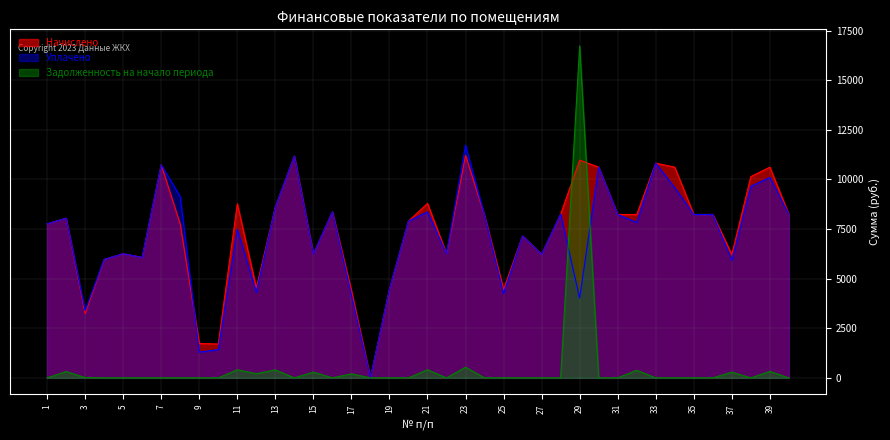

At 7, list the series in order from largest to smallest.

Начислено, Уплачено, Задолженность на начало периода